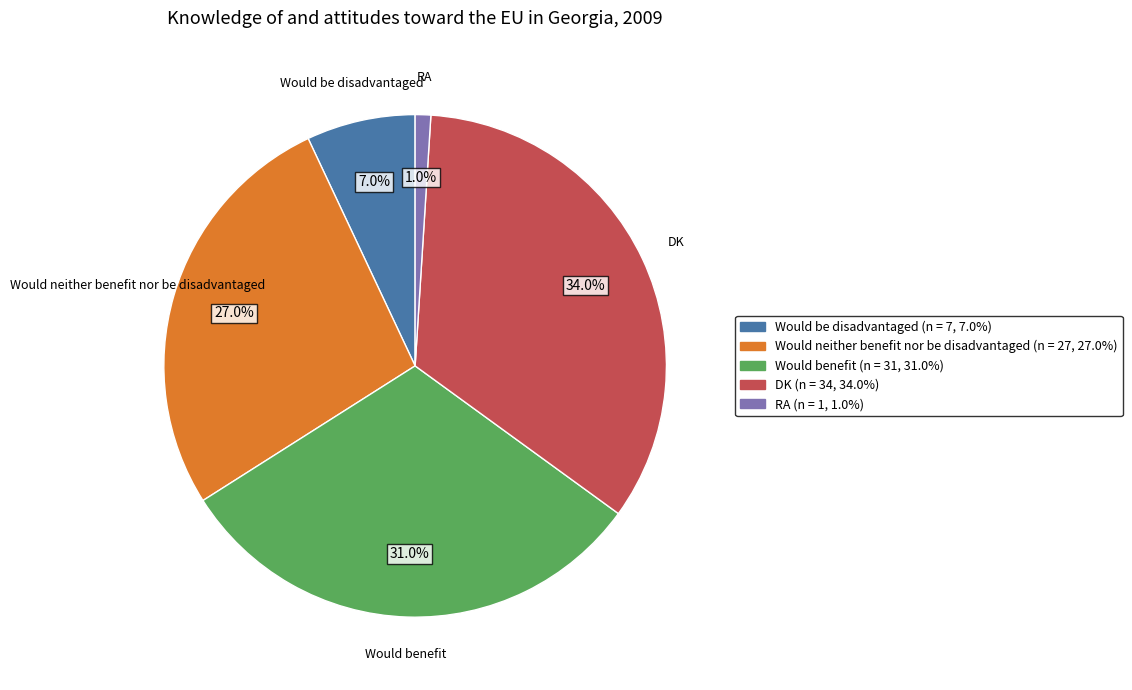

The DK slice represents 34% of the pie. True or false?

True